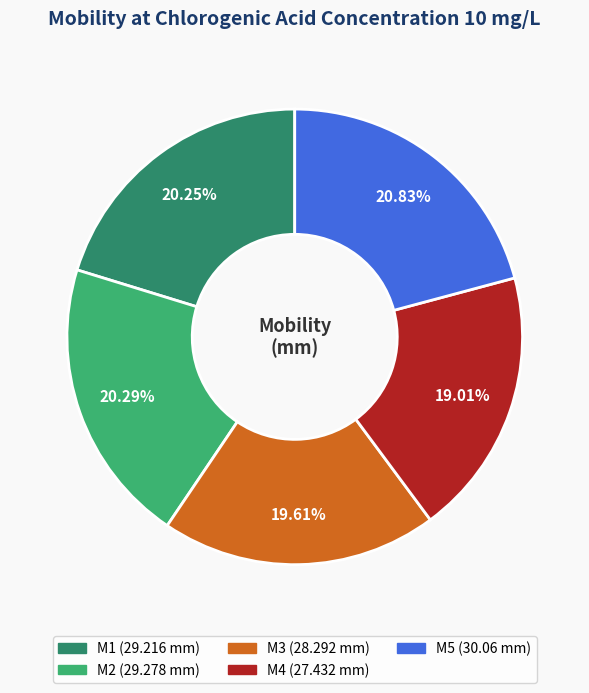

How many slices are in this pie chart?

5